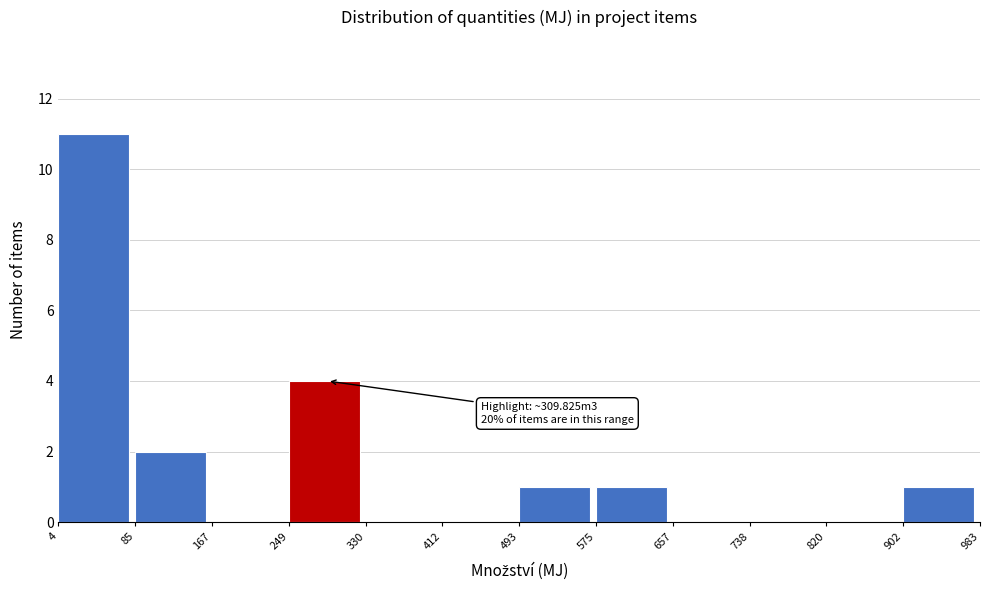

Over which range of the x-axis is the bar tallest?

4 to 85